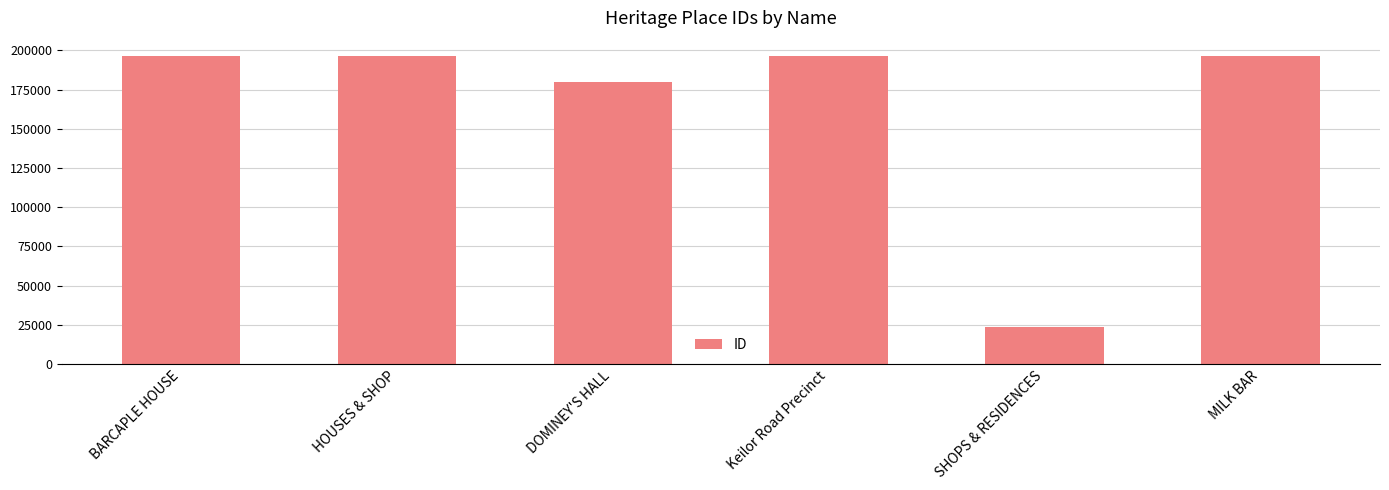

What is the label of the 6th bar from the left?

MILK BAR